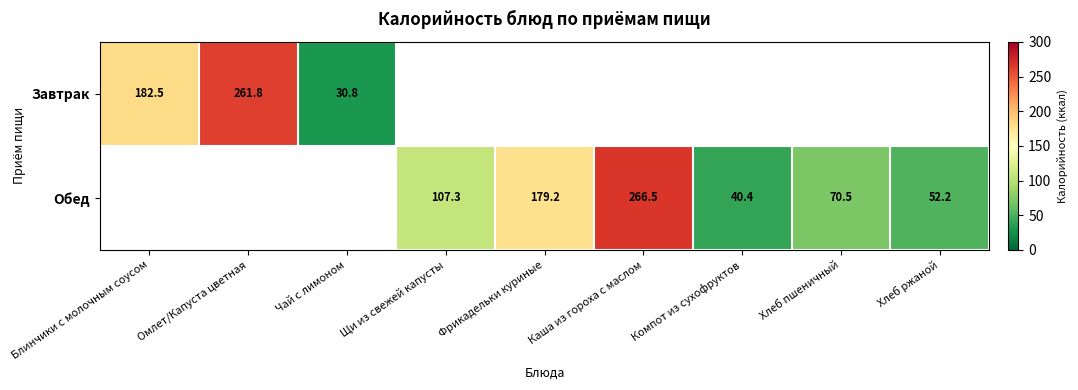

What is the minimum value shown in the chart?

30.8